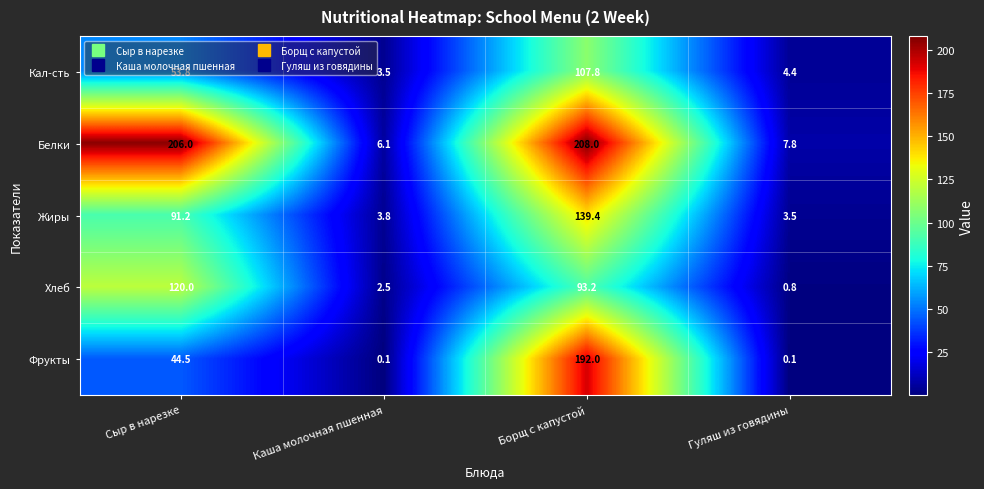

What is the sum of the Кал-сть values at Борщ с капустой and Сыр в нарезке?

161.6